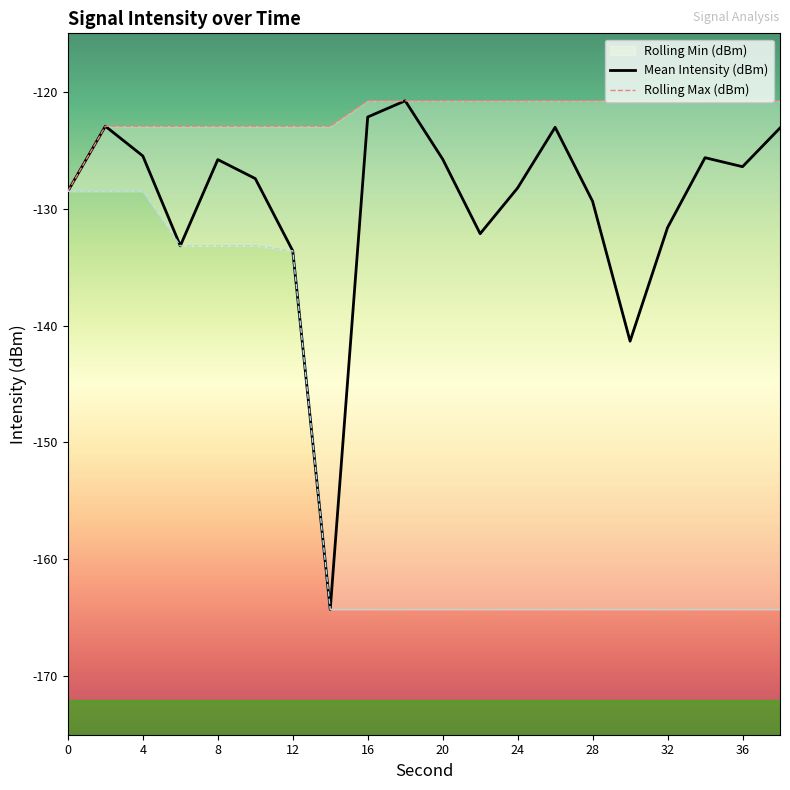

Which series changed the most between 12 and 24?

Rolling Min (dBm)